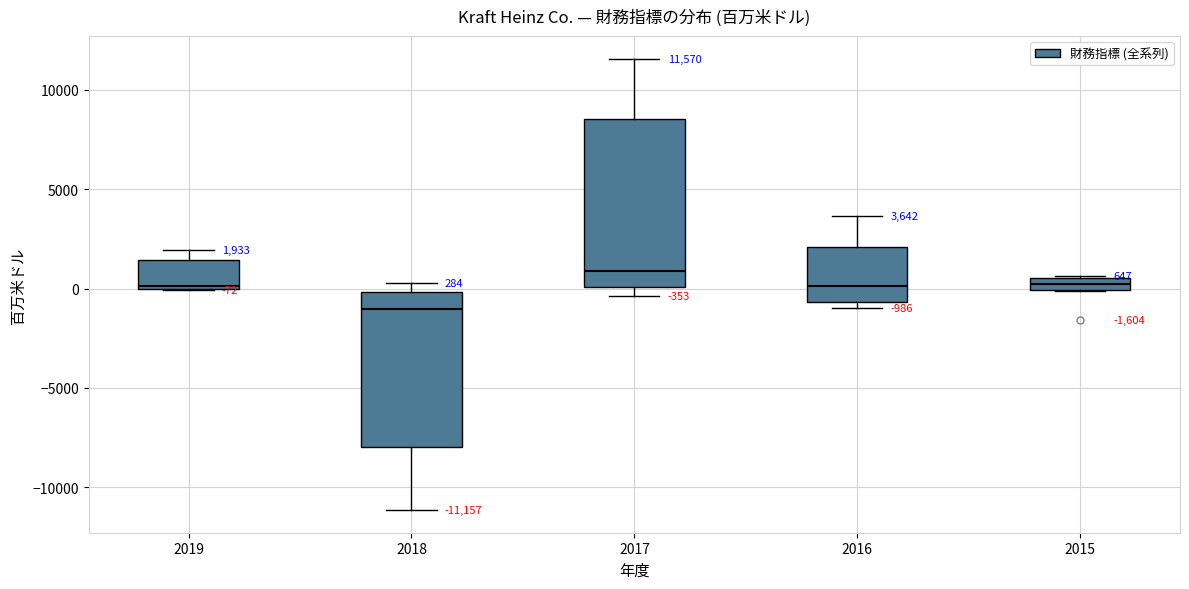

Which box is the tallest, from its lower edge to its upper edge?

2017